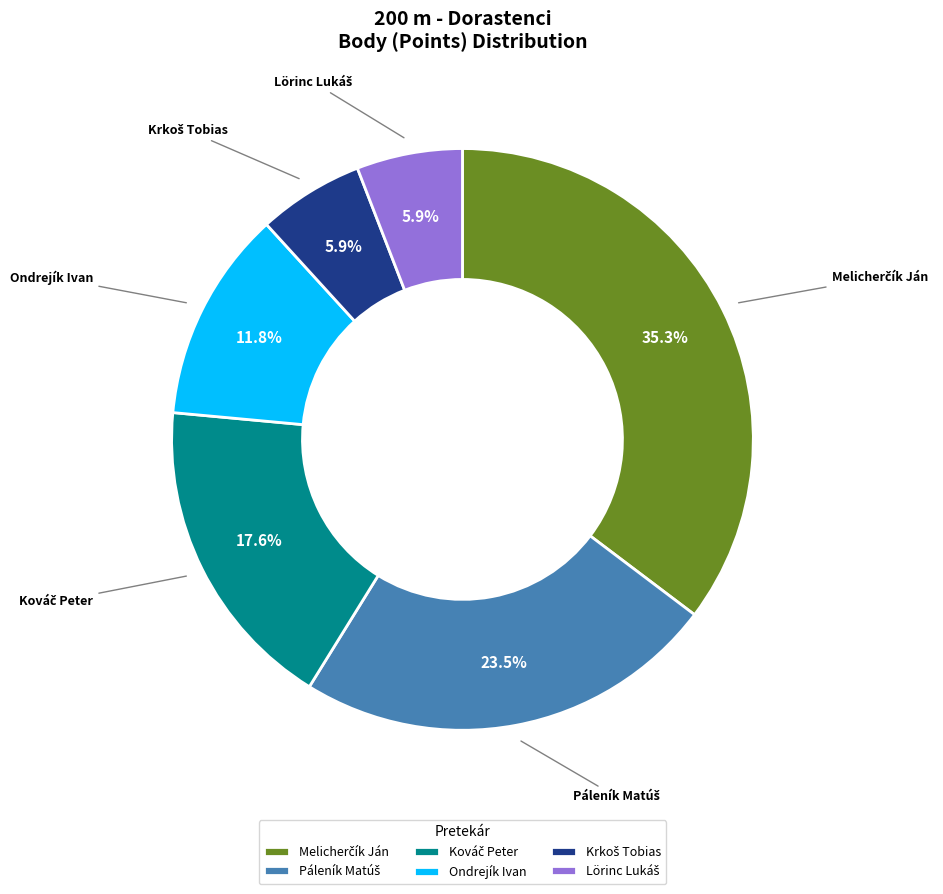

Does Ondrejík Ivan account for over 50% of the chart?

No